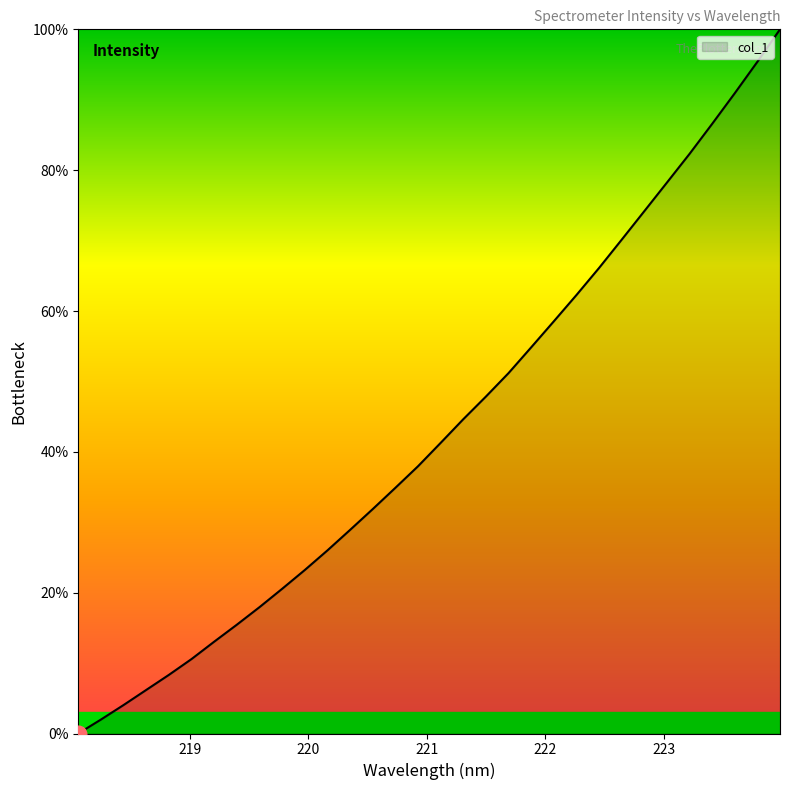

What is the greatest value displayed?

100.0